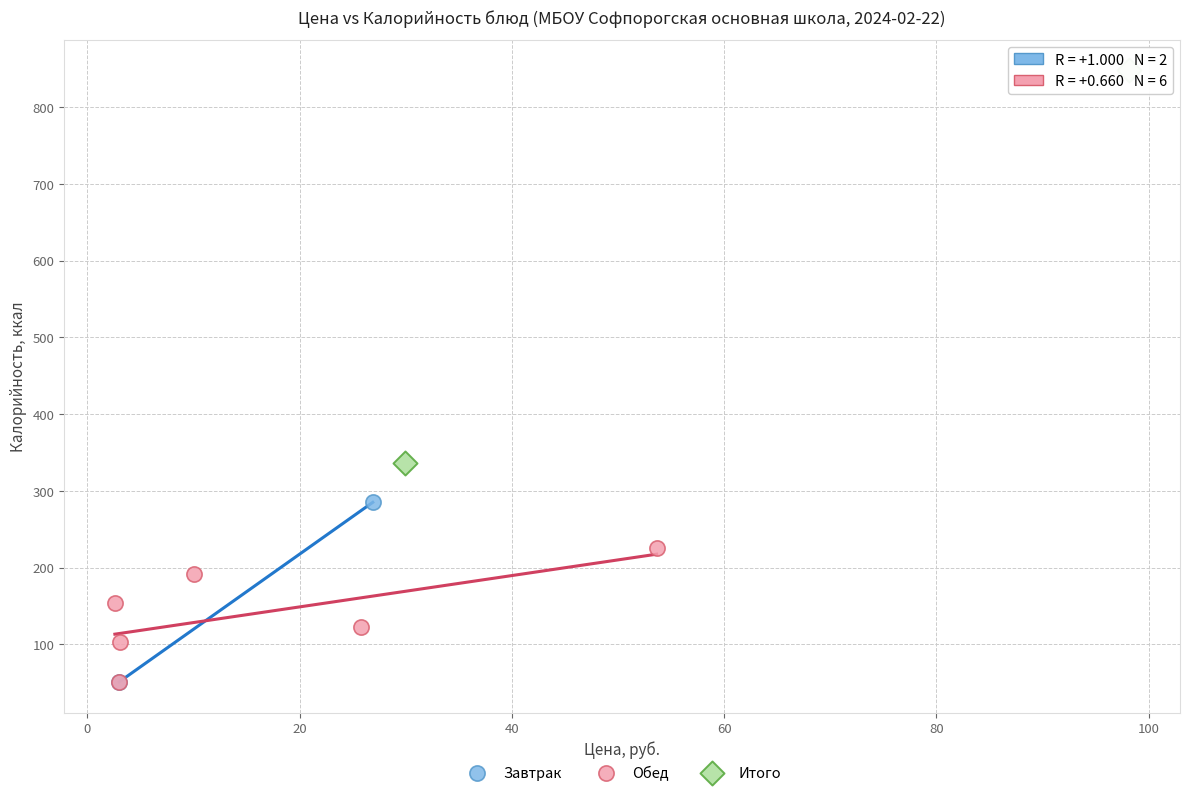

What are all the series names shown in the legend?

Завтрак, Обед, Итого